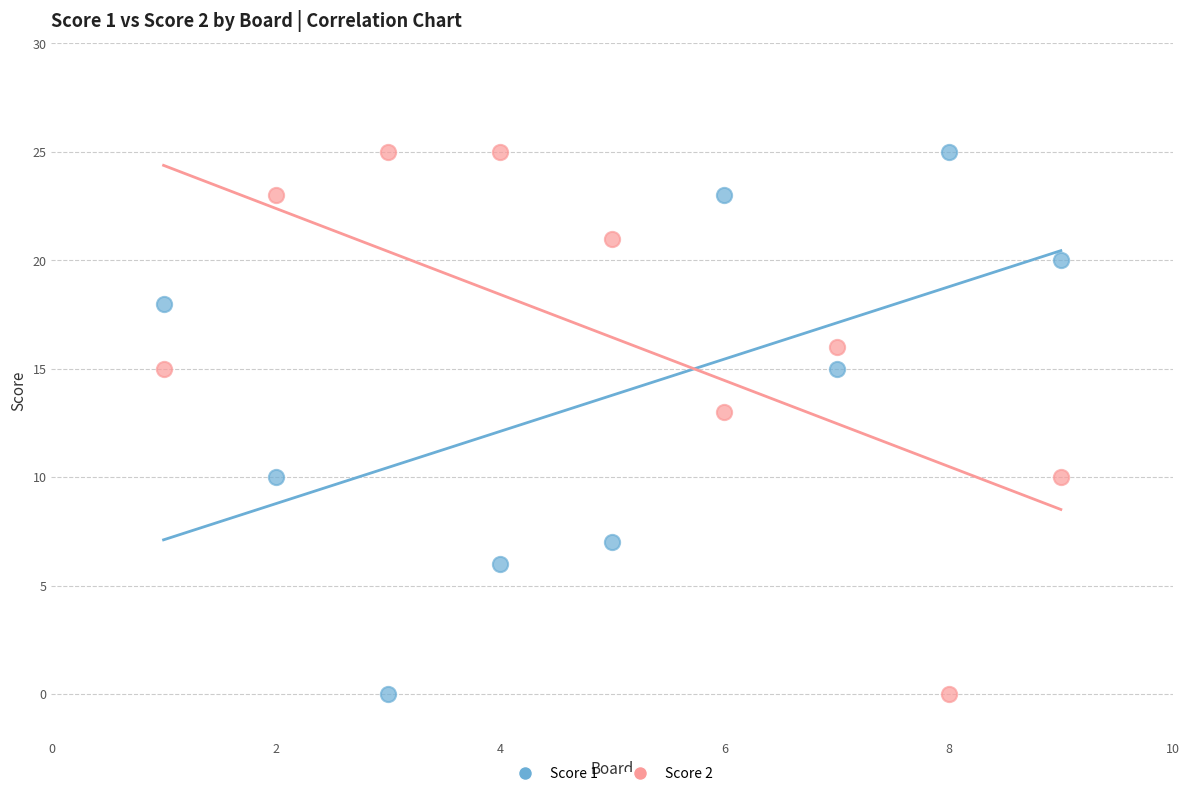

Across all series, what Y value is closest to 12?

13